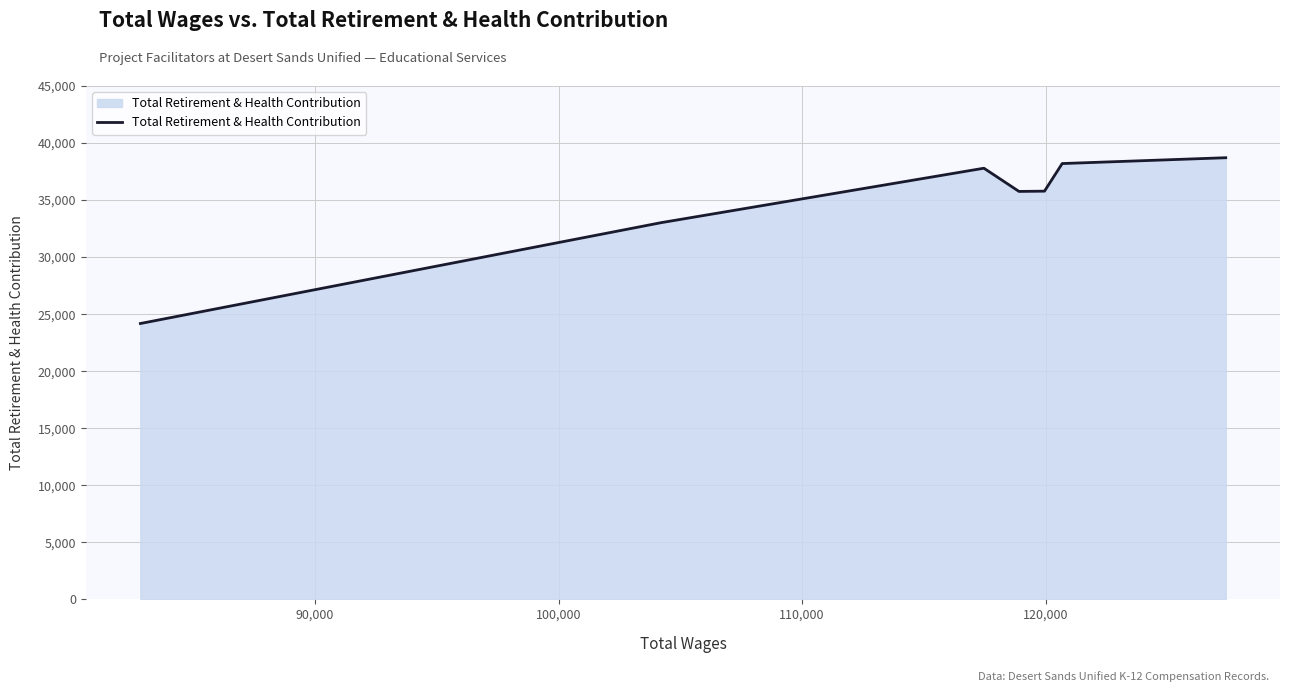

What is the maximum value shown in the chart?

38713